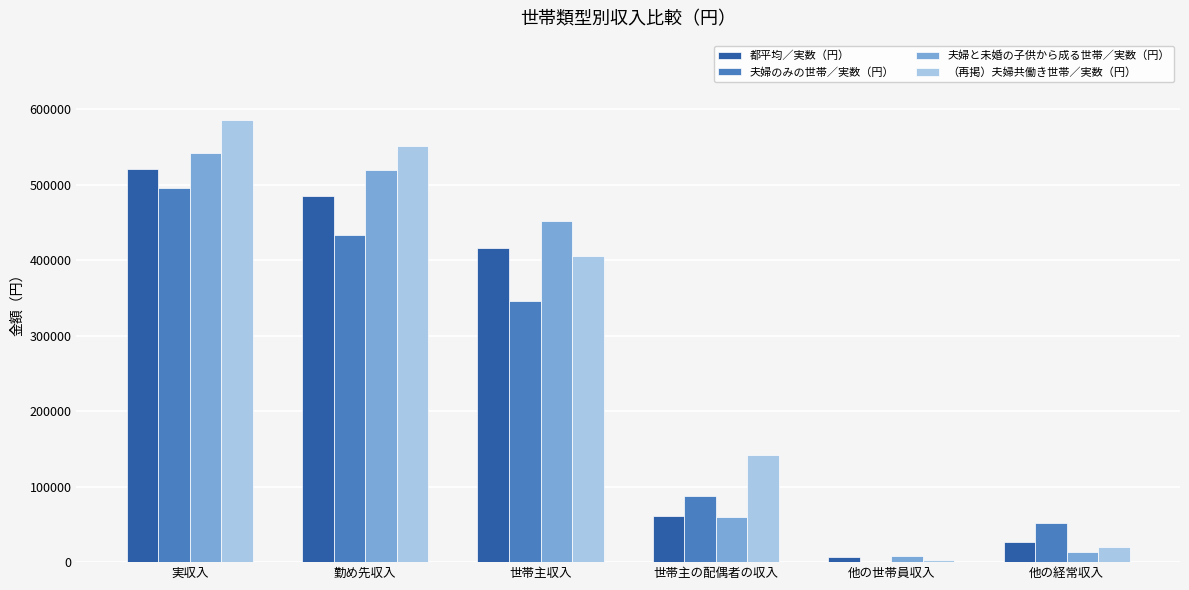

What is the sum of all 都平均／実数（円） values?

1516030